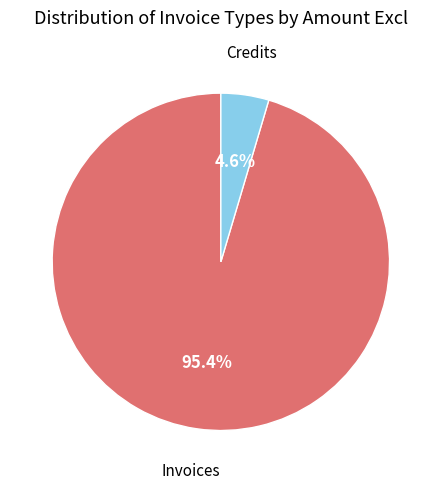

Does any single category account for the majority?

Yes